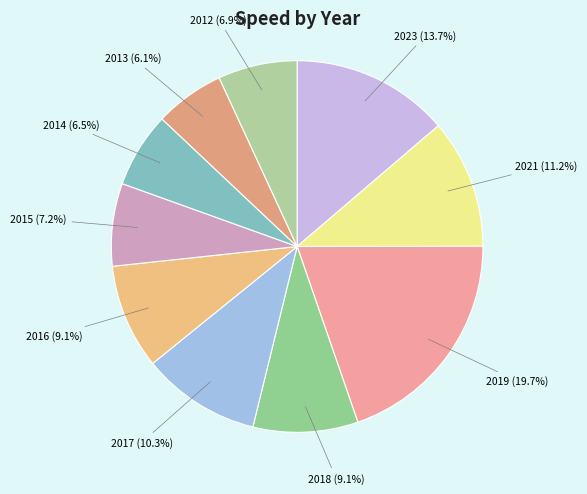

Count the number of slices in the pie.

10